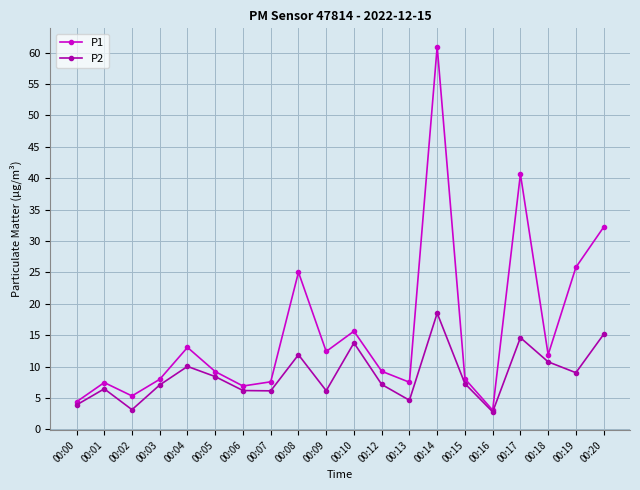

Rank the series by their maximum value, from highest to lowest.

P1, P2